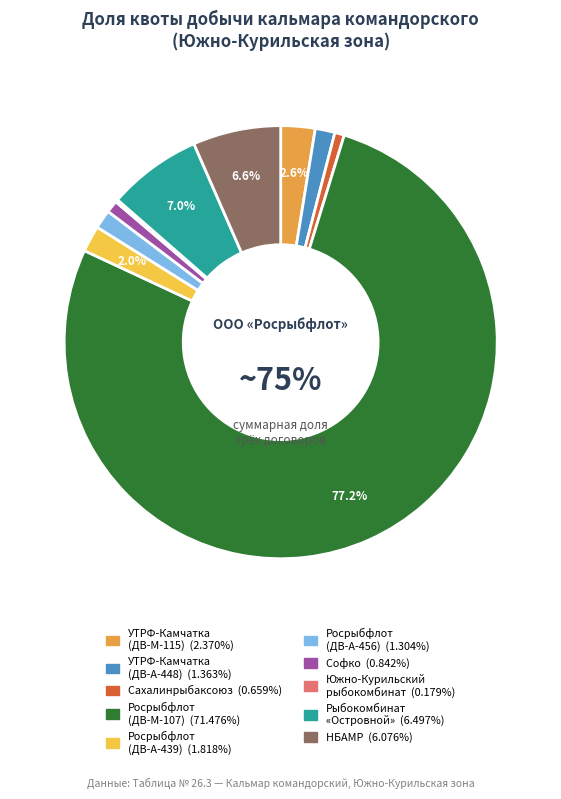

Does any single category account for the majority?

Yes